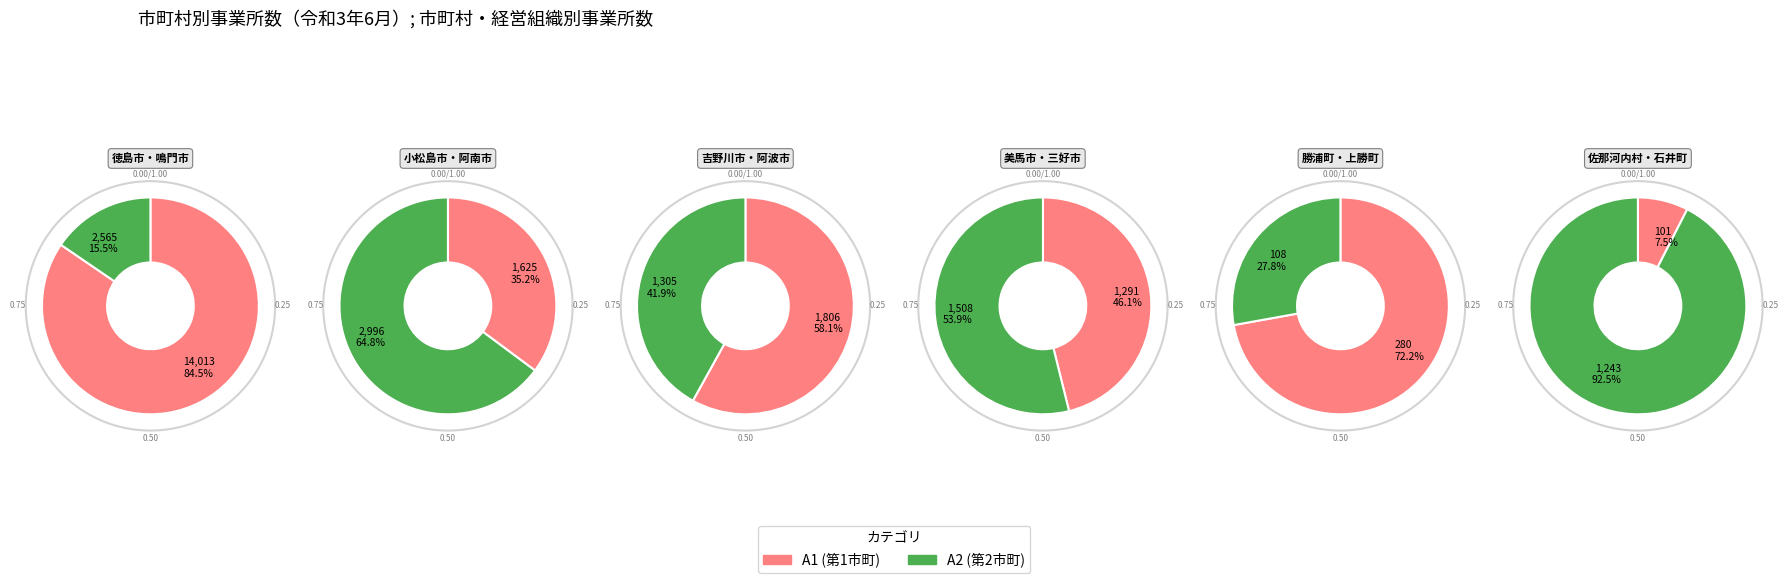

What is the smallest slice in the pie chart?

佐那河内村